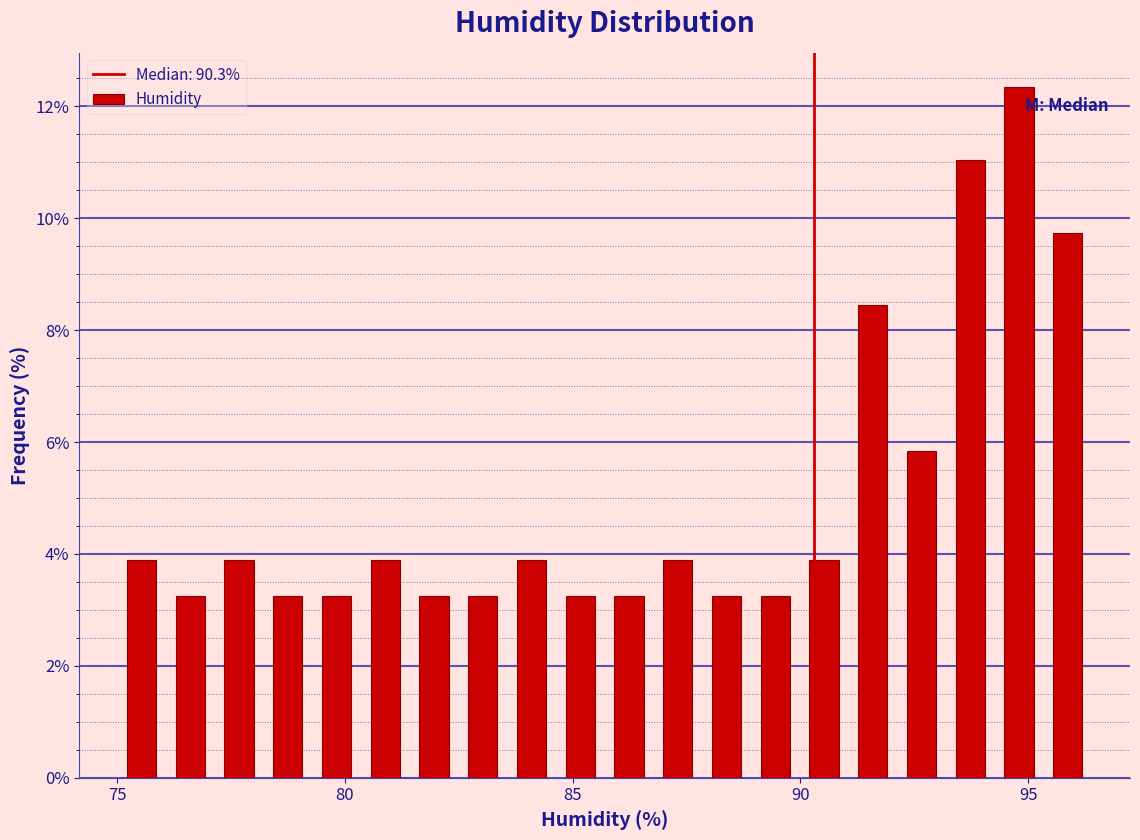

Read against the x-axis, roughly where is the centre of the tallest bar?

95.0